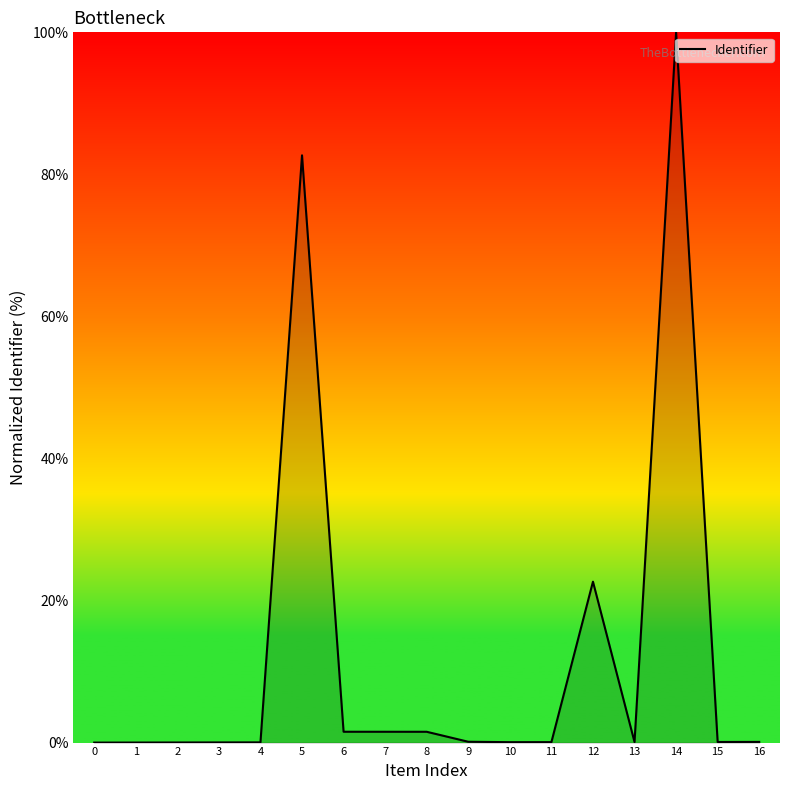

At which label is the value closest to 50?

12